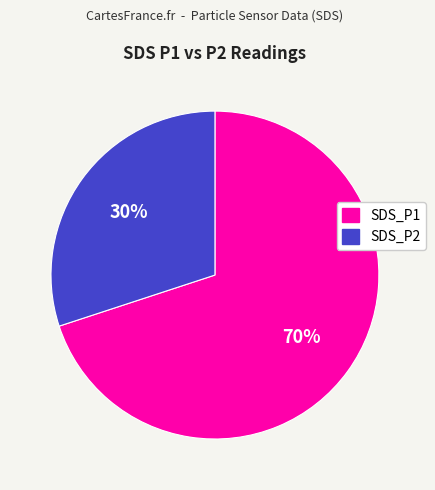

How many slices are in this pie chart?

2